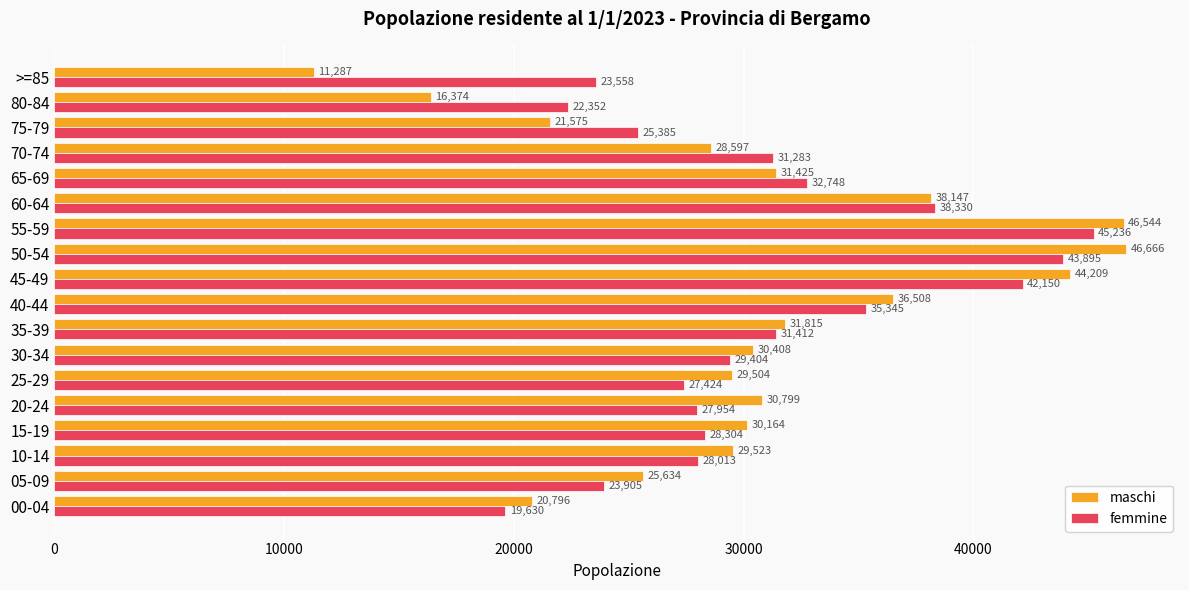

What is the difference between the maximum and minimum values in the maschi series?

35379